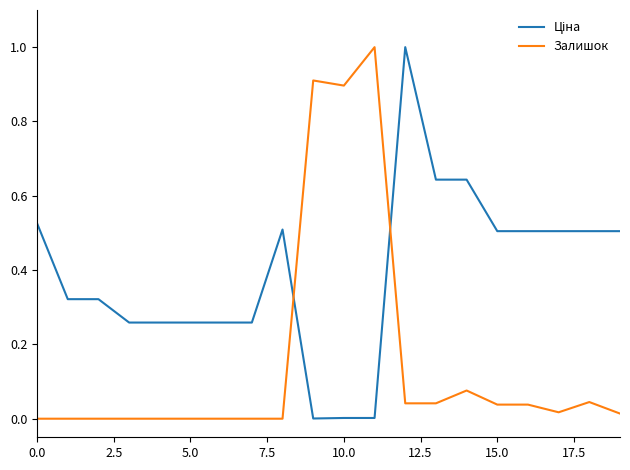

What is the maximum value shown in the chart?

1.0